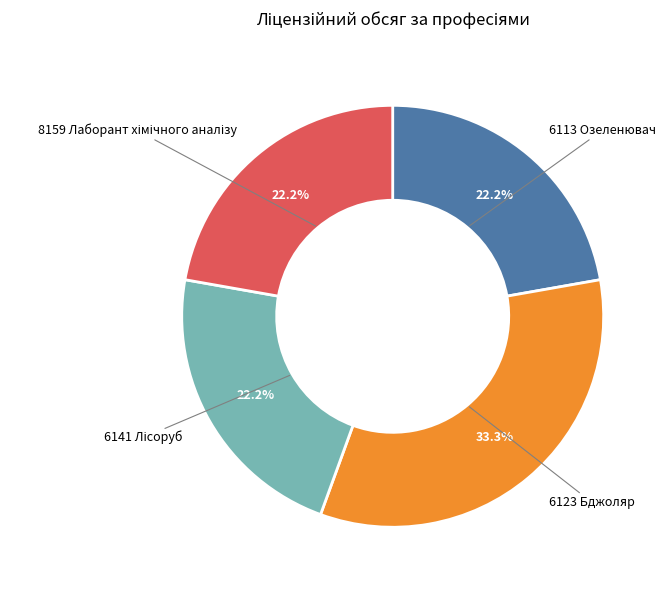

The 6123 Бджоляр slice represents 33% of the pie. True or false?

True